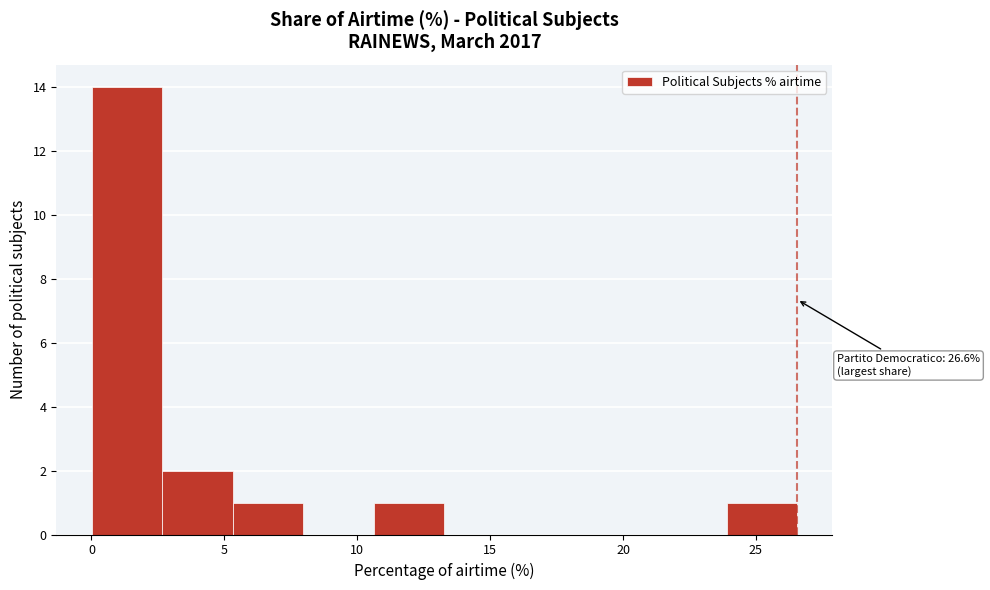

Over which range of the x-axis is the bar tallest?

0.0 to 2.5